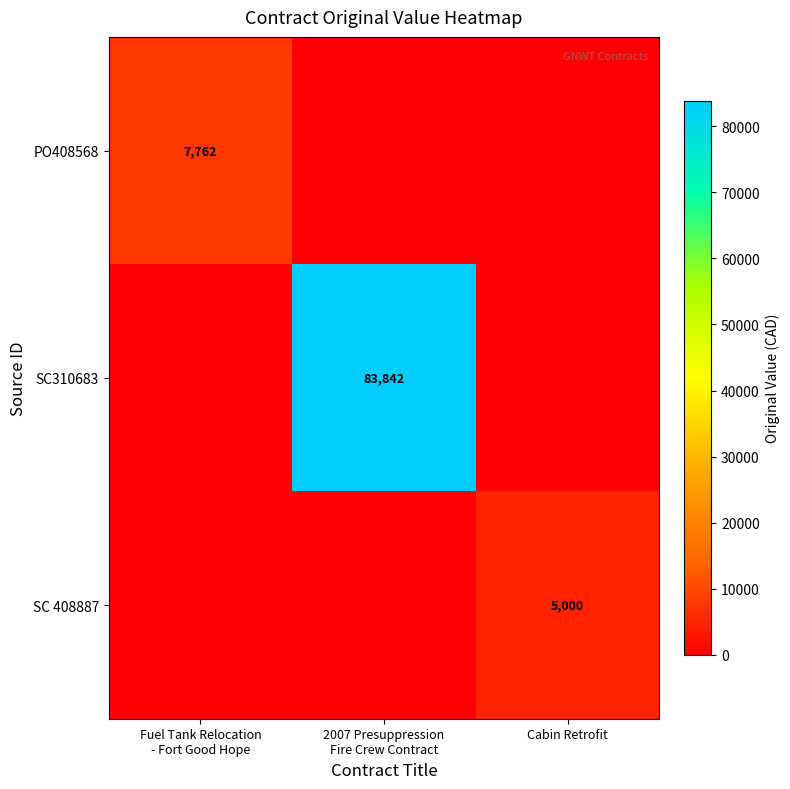

At how many categories does at least one series exceed 68491?

1